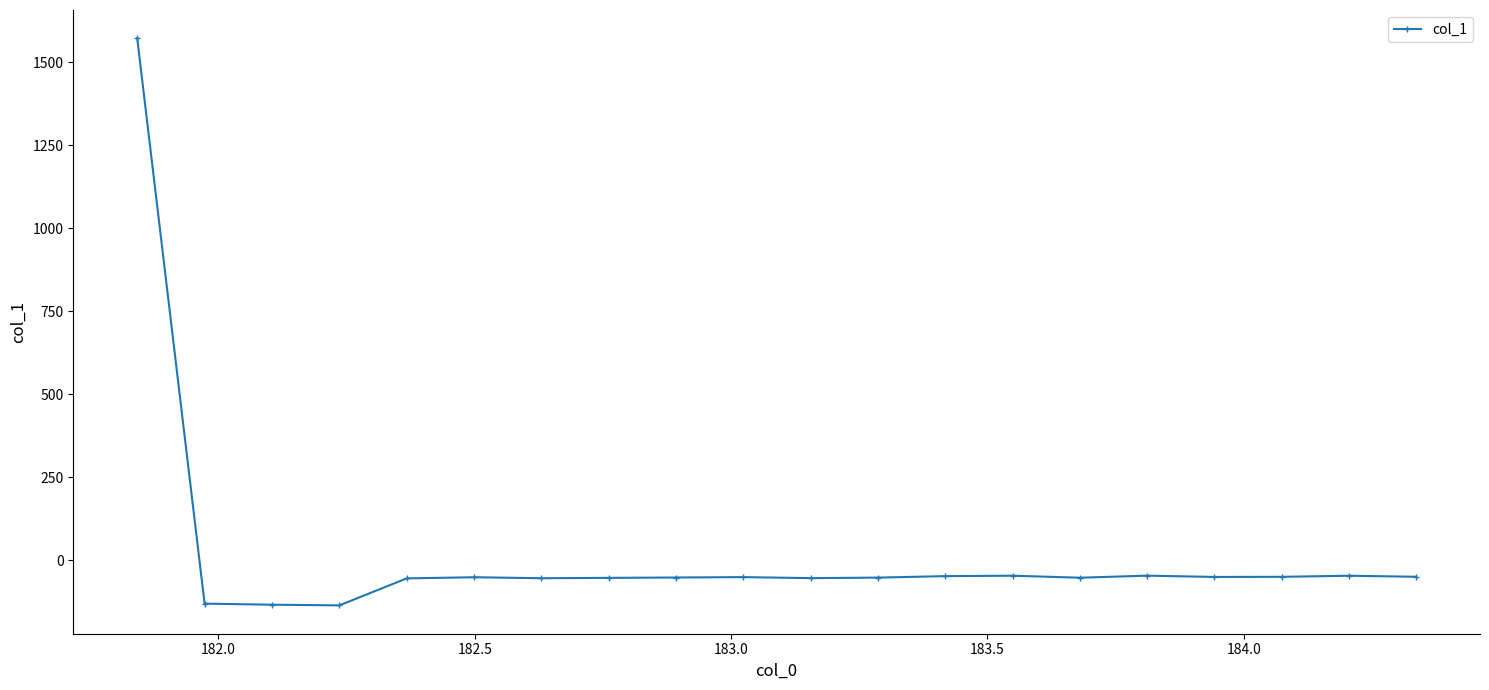

How many data points are less than -50?

12